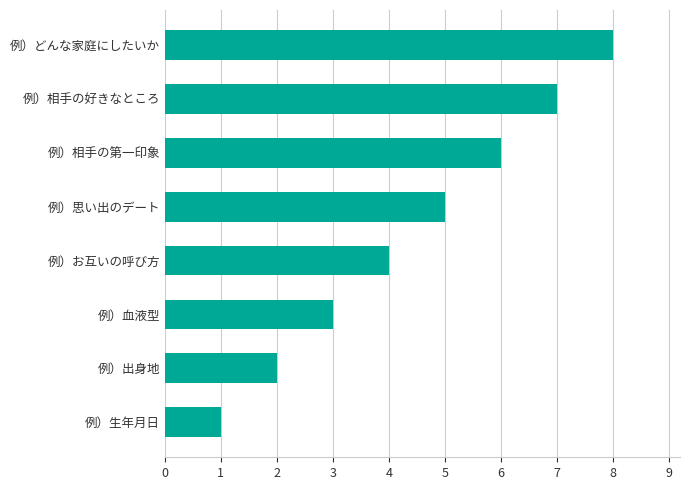

Which has a higher value, 例）相手の好きなところ or 例）生年月日?

例）相手の好きなところ